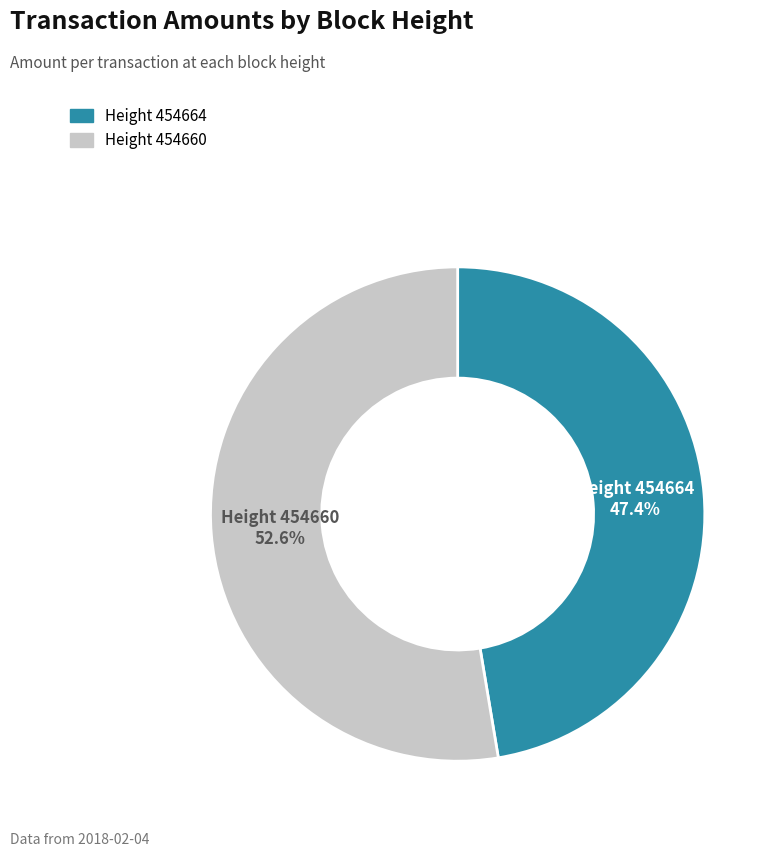

Rank the categories by value from highest to lowest.

Height 454660, Height 454664